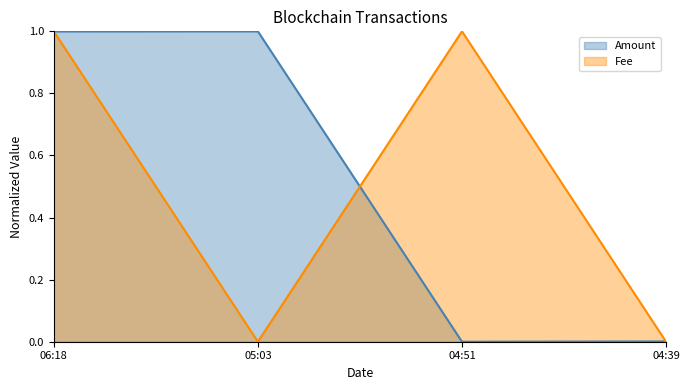

Does the chart have visible grid lines?

No